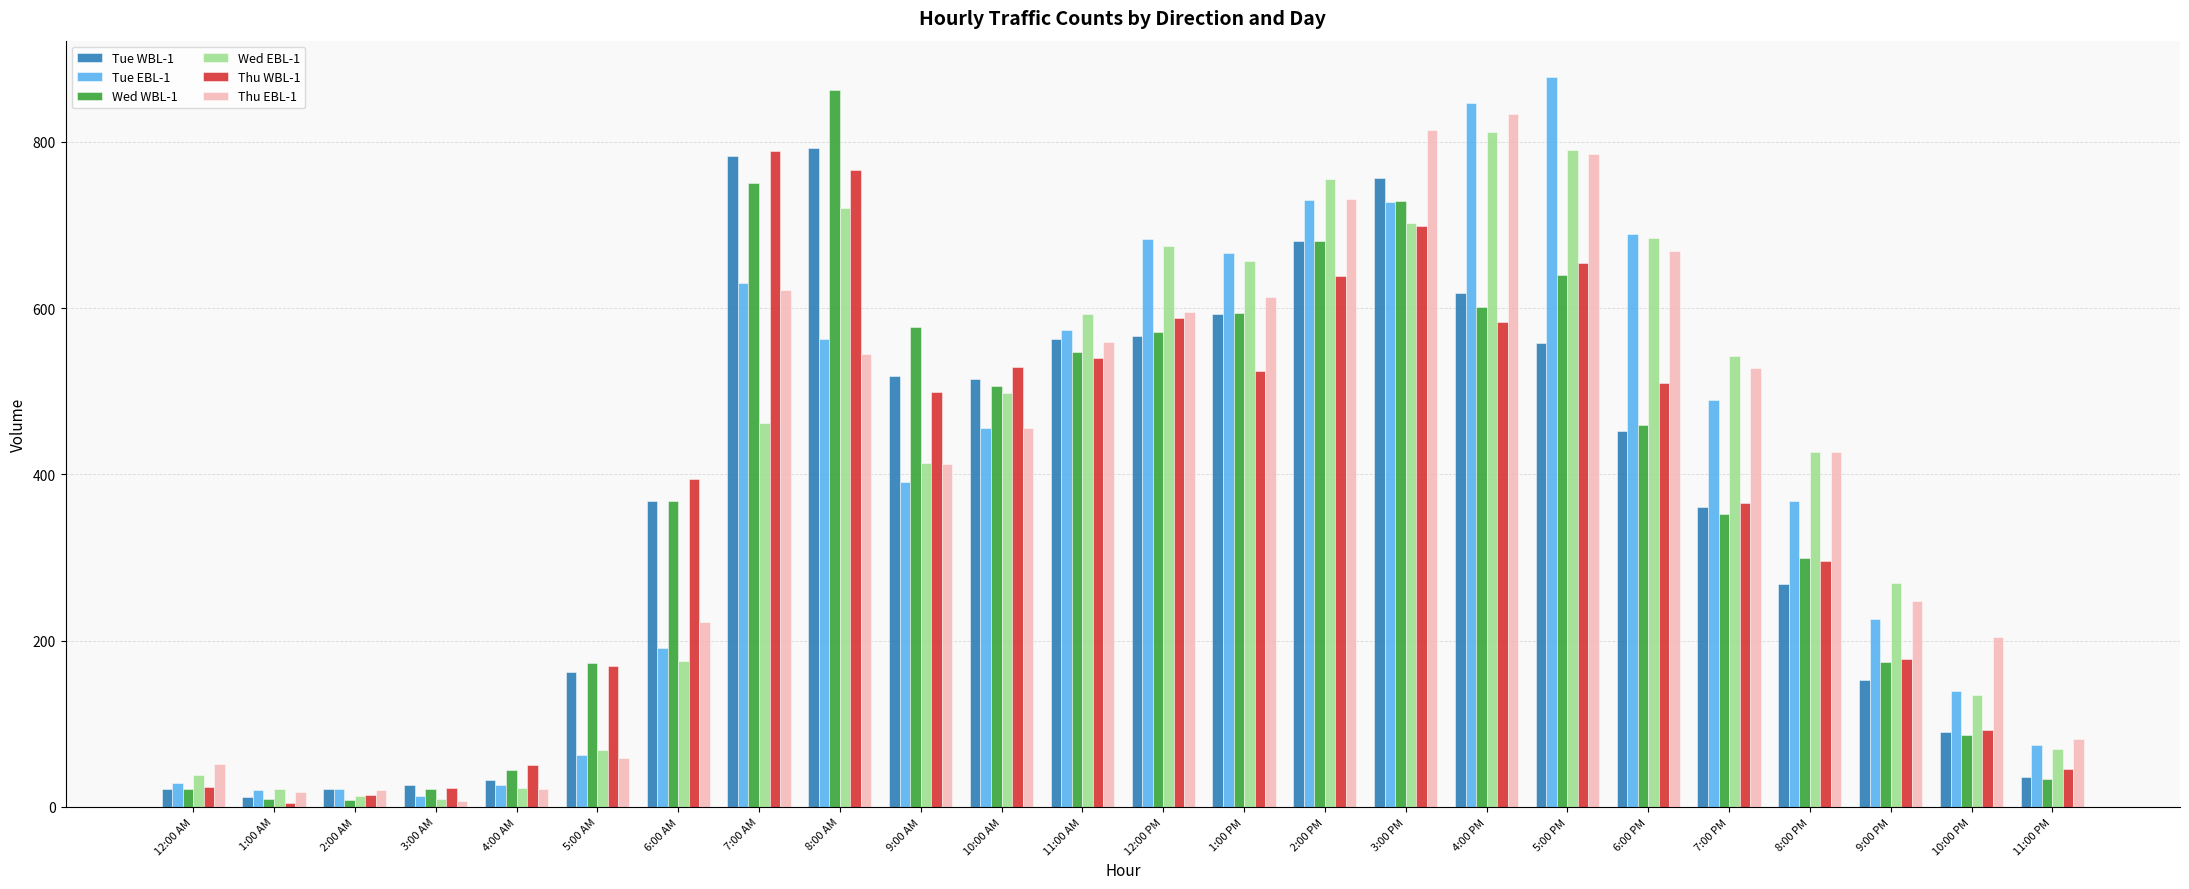

How many bars are there in each group?

6